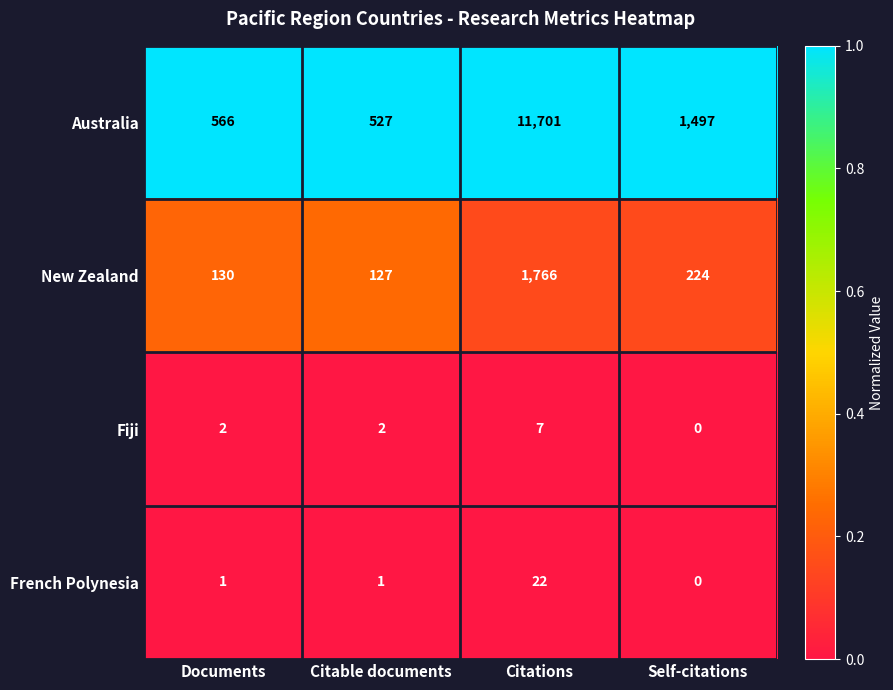

What is the difference between the highest and lowest values at Self-citations?

1497